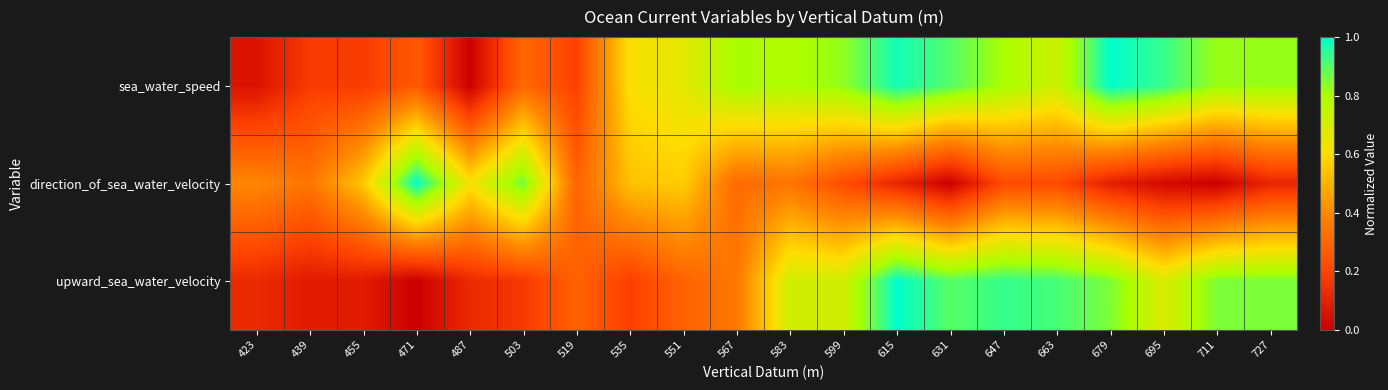

What is the difference between the highest and lowest values at 423?

0.3